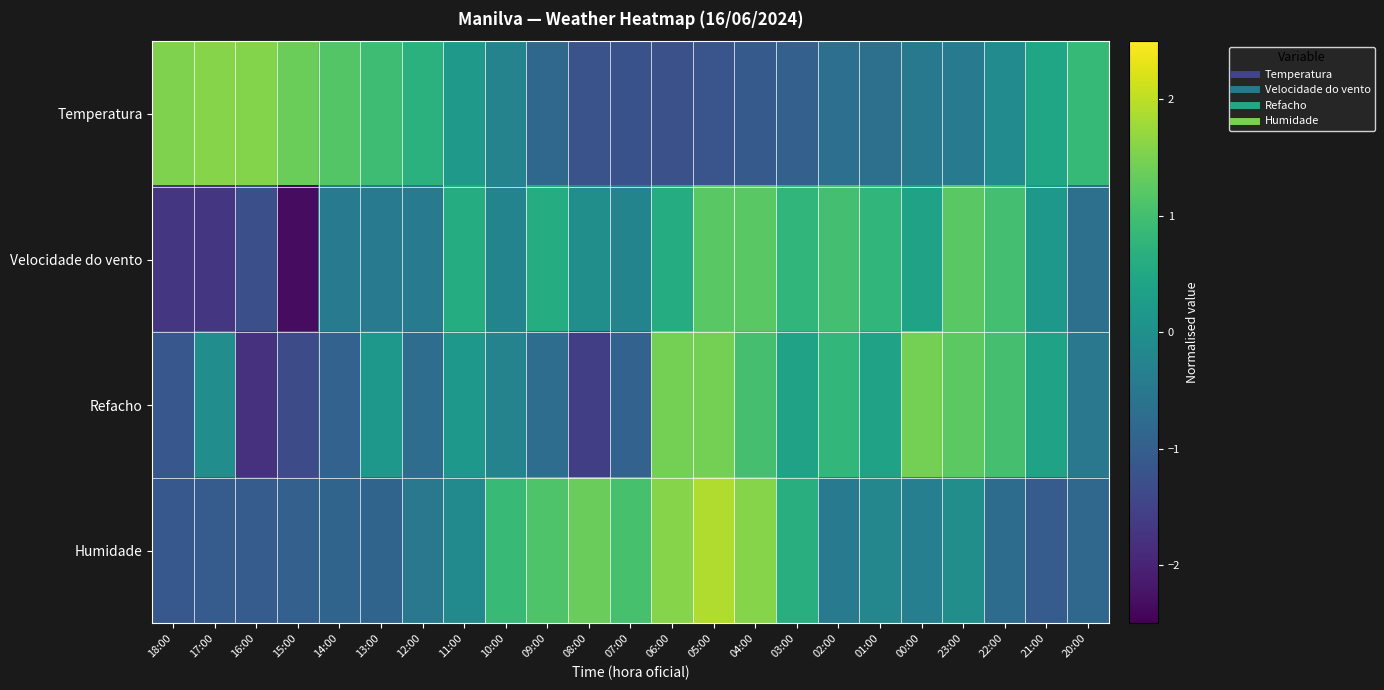

Reading left to right, extract all data points from this chart.

Temperatura: 18:00=1.5	17:00=1.6	16:00=1.6	15:00=1.4	14:00=1.2	13:00=0.9	12:00=0.7	11:00=0.2	10:00=-0.3	09:00=-0.8	08:00=-1.2	07:00=-1.2	06:00=-1.3	05:00=-1.2	04:00=-1.1	03:00=-1.0	02:00=-0.7	01:00=-0.7	00:00=-0.5	23:00=-0.4	22:00=-0.1	21:00=0.4	20:00=0.8
Velocidade do vento: 18:00=-1.7	17:00=-1.7	16:00=-1.3	15:00=-2.3	14:00=-0.5	13:00=-0.5	12:00=-0.5	11:00=0.6	10:00=-0.2	09:00=0.6	08:00=-0.0	07:00=-0.2	06:00=0.6	05:00=1.2	04:00=1.2	03:00=0.8	02:00=1.0	01:00=0.8	00:00=0.4	23:00=1.2	22:00=1.0	21:00=0.2	20:00=-0.7
Refacho: 18:00=-1.1	17:00=-0.1	16:00=-1.8	15:00=-1.4	14:00=-0.9	13:00=0.2	12:00=-0.7	11:00=0.2	10:00=-0.3	09:00=-0.7	08:00=-1.6	07:00=-0.9	06:00=1.5	05:00=1.5	04:00=1.0	03:00=0.4	02:00=0.8	01:00=0.4	00:00=1.5	23:00=1.2	22:00=1.0	21:00=0.4	20:00=-0.5
Humidade: 18:00=-1.1	17:00=-1.0	16:00=-1.0	15:00=-1.0	14:00=-0.9	13:00=-0.9	12:00=-0.5	11:00=-0.1	10:00=0.9	09:00=1.1	08:00=1.4	07:00=1.0	06:00=1.6	05:00=1.9	04:00=1.6	03:00=0.7	02:00=-0.4	01:00=-0.2	00:00=-0.3	23:00=-0.0	22:00=-0.7	21:00=-1.0	20:00=-0.8